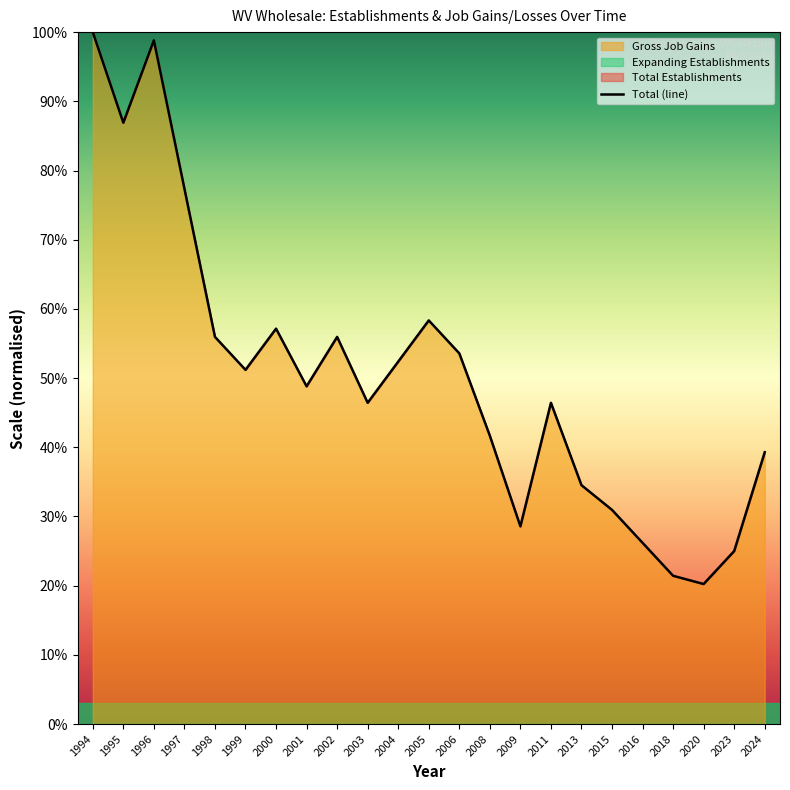

What is the greatest value displayed?

100.0